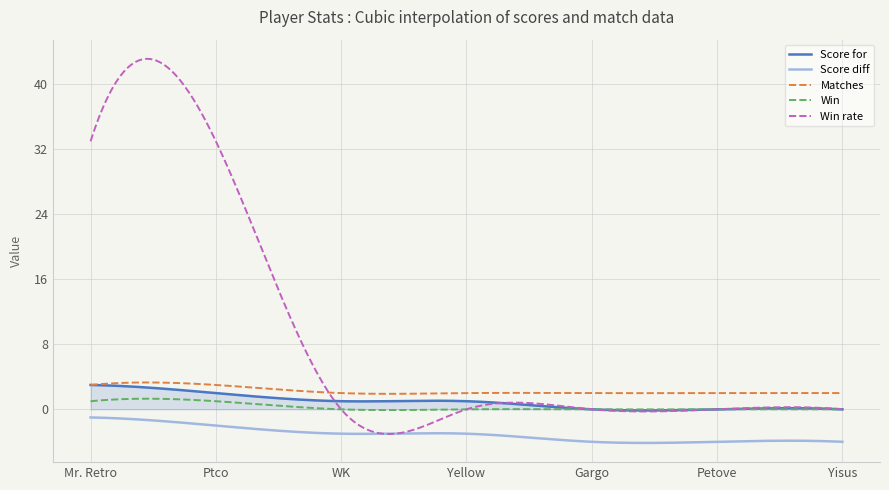

What is the greatest value displayed?

43.1